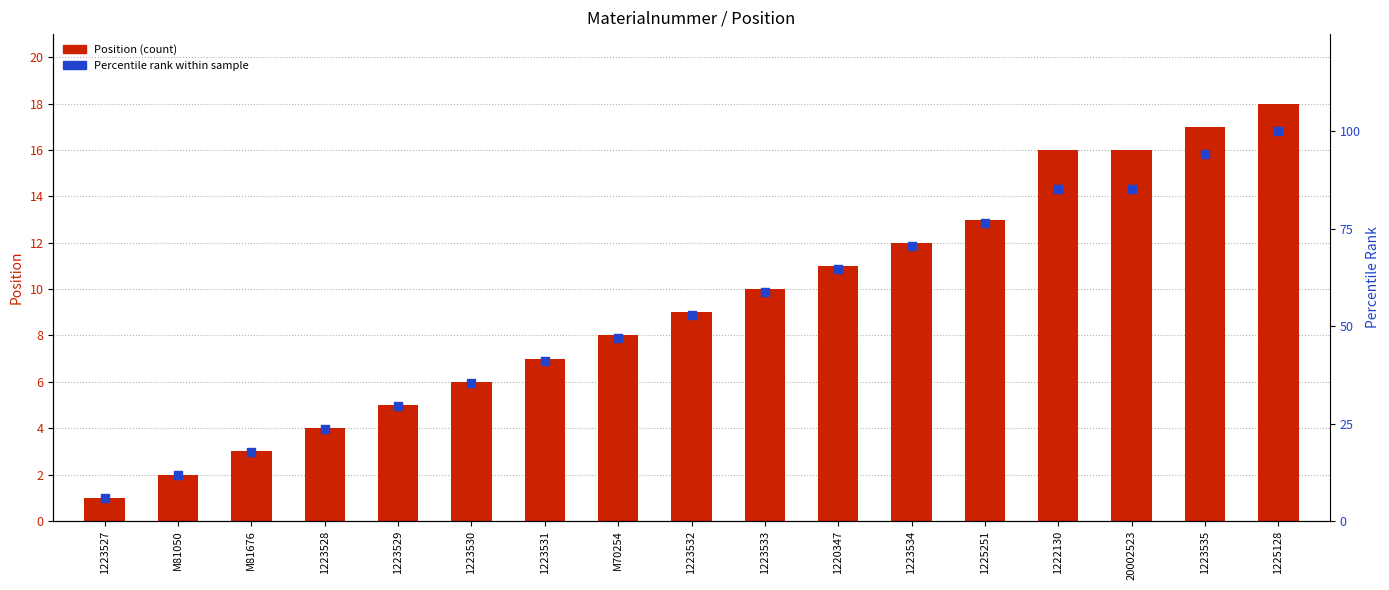

What is the total value across all series at 1225251?

89.5